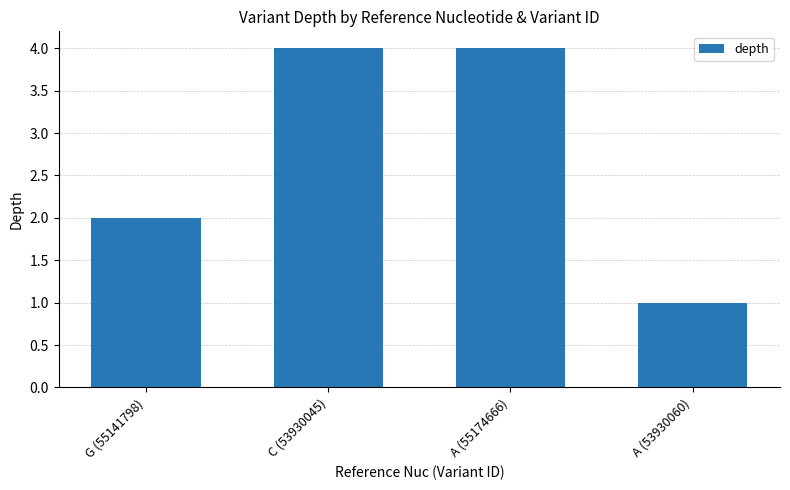

Which label corresponds to the smallest value in the chart?

A (53930060)